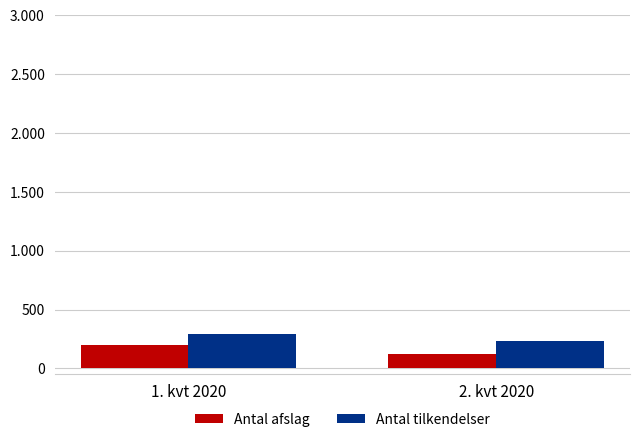

Which has a higher value, 1. kvt 2020 or 2. kvt 2020?

1. kvt 2020